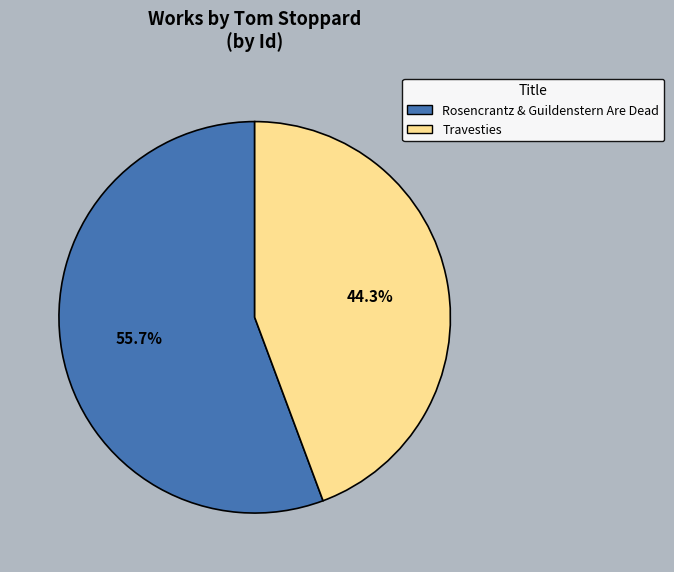

Is it true that Rosencrantz & Guildenstern Are Dead is 64% of the pie?

False